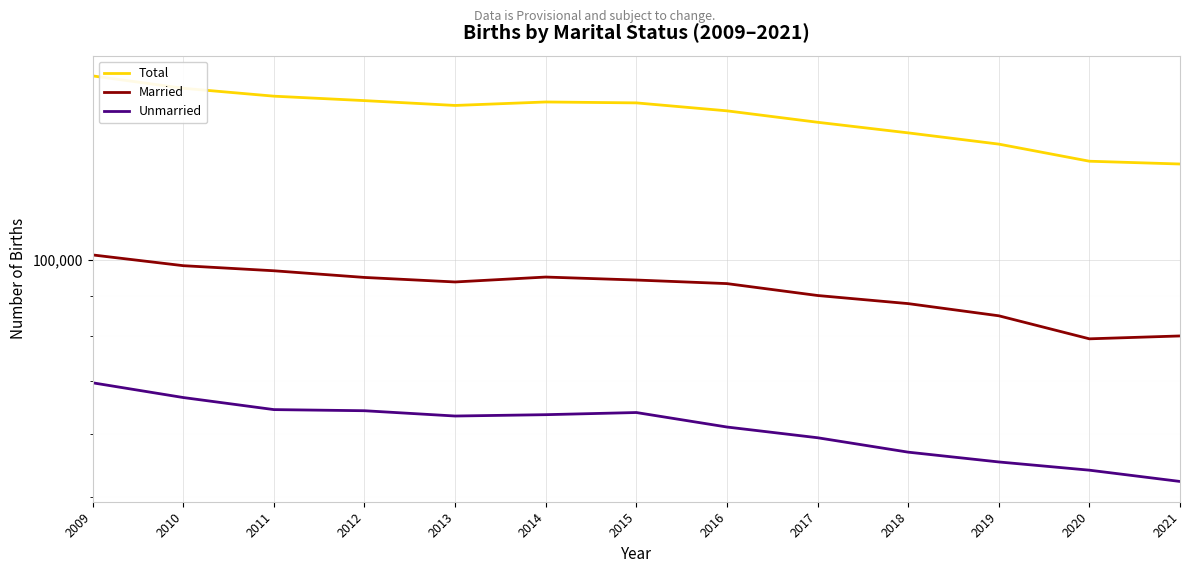

What is the smallest value displayed?

52253